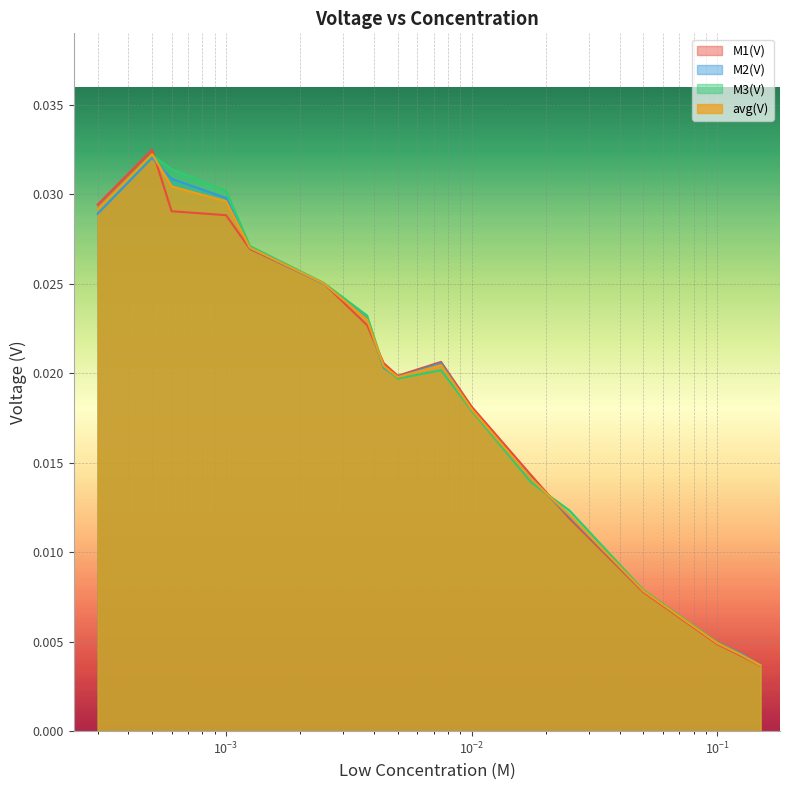

After their last crossing, which series has the higher values: M1(V) or avg(V)?

avg(V)